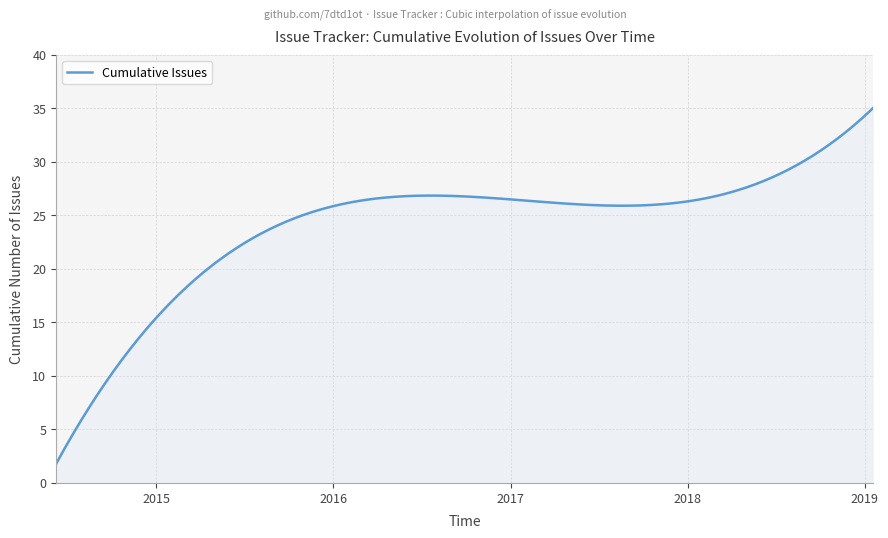

How many lines are shown in the chart?

1